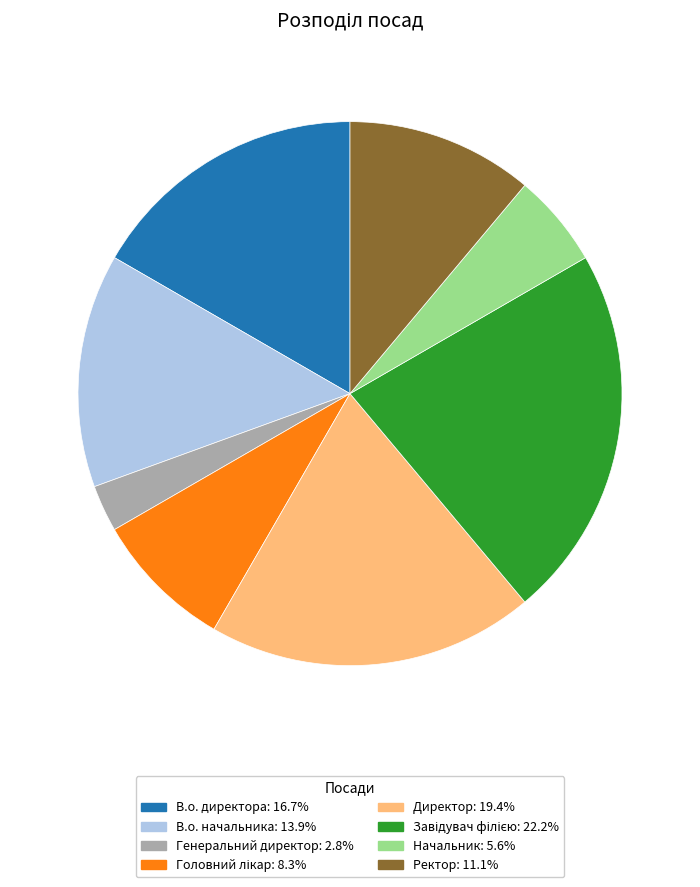

Does Директор: 19.4% account for over 50% of the chart?

No